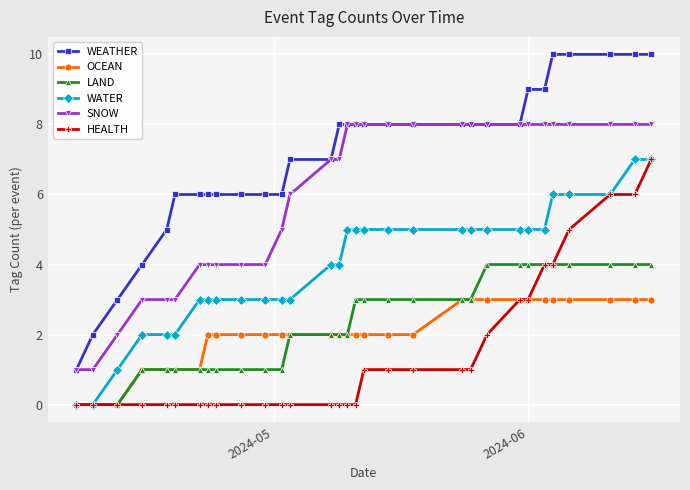

What is the maximum value shown in the chart?

10